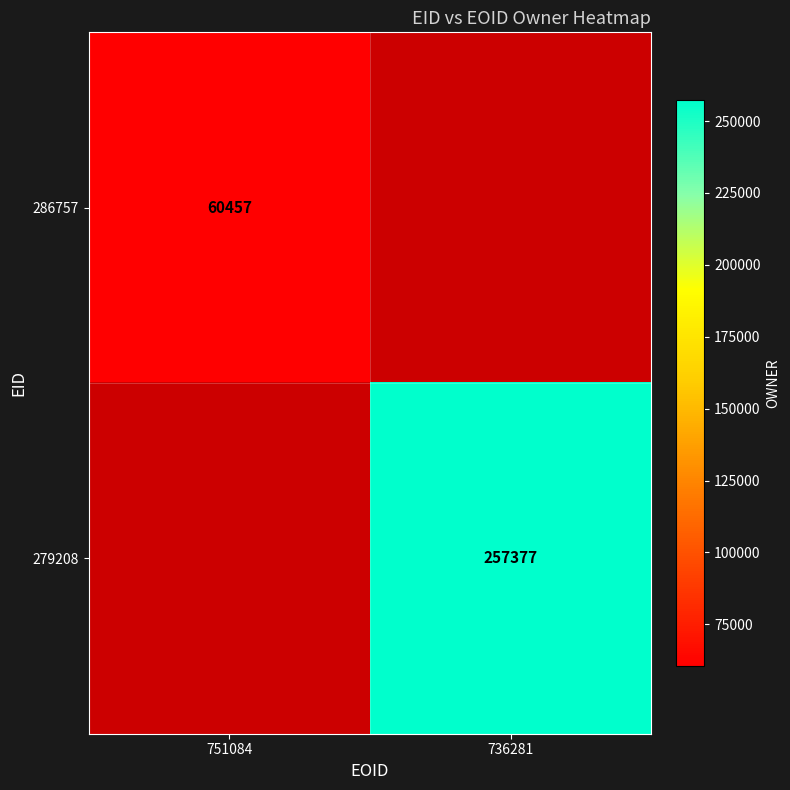

The 279208 series shows 366341 at 736281. True or false?

False